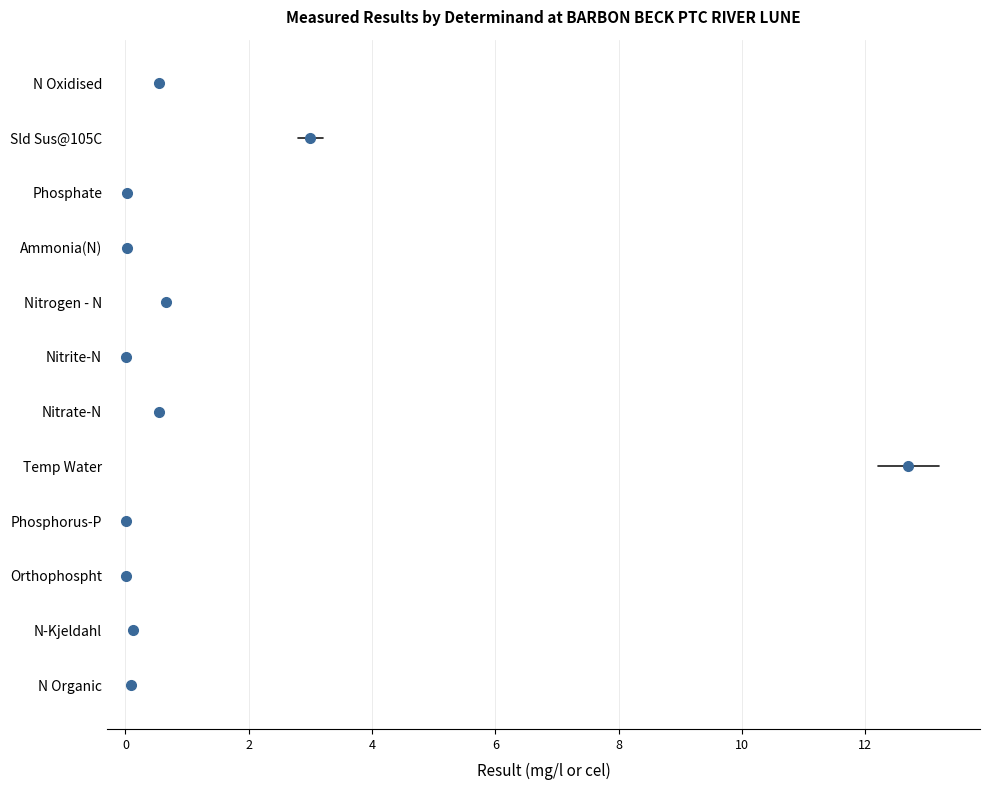

The value of error at Orthophospht is 0.0. True or false?

False